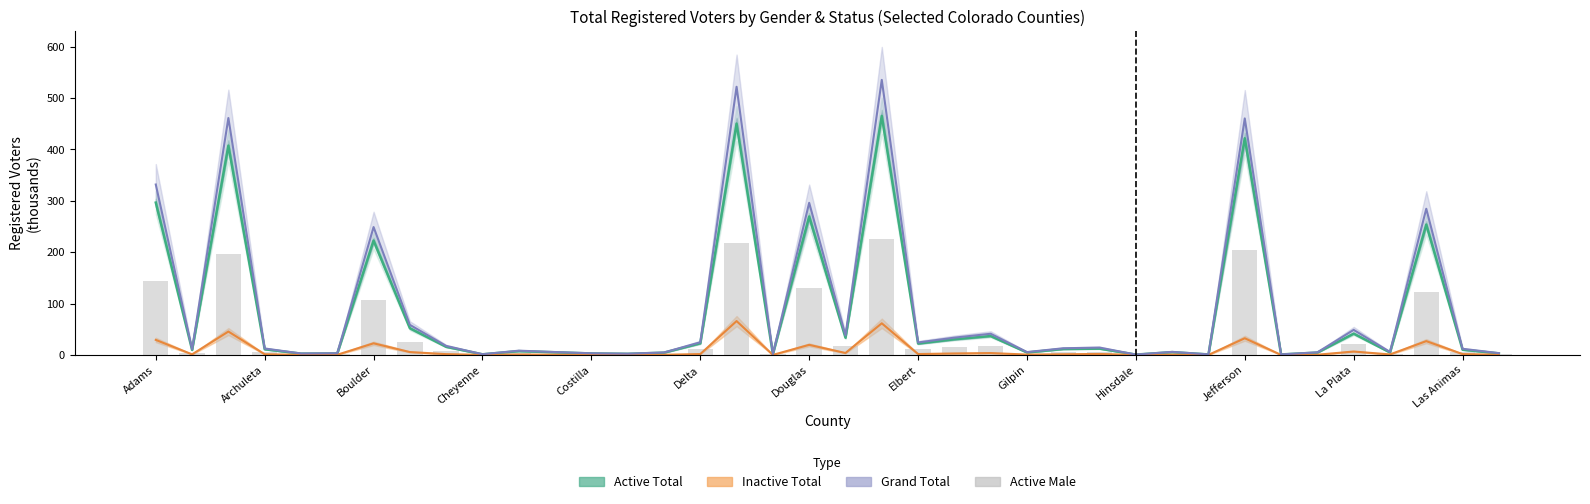

Which series changed the most between 25 and 28?

Grand Total